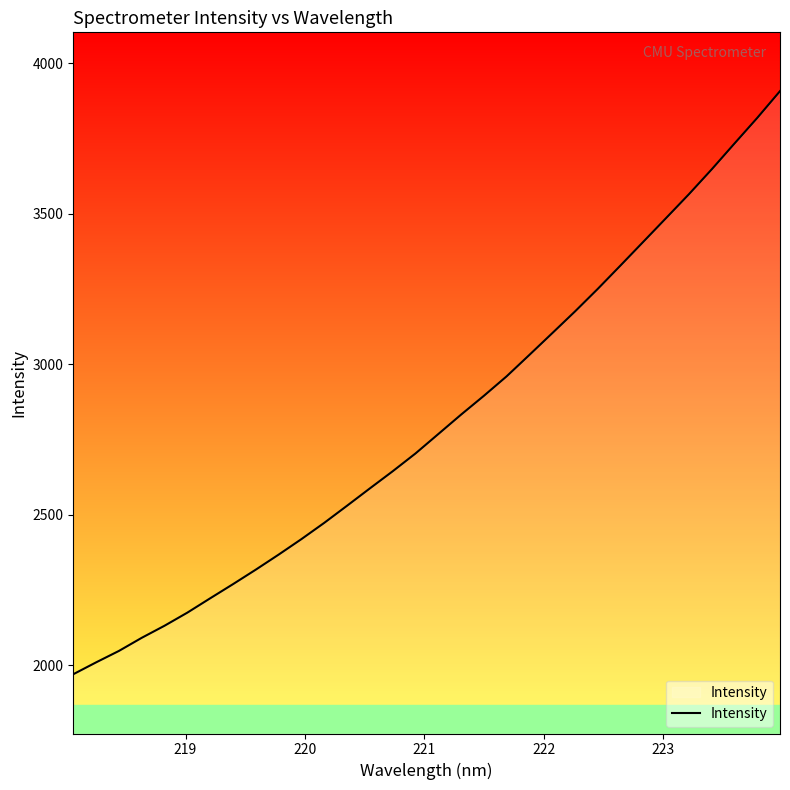

What is the difference between the maximum and minimum values?

1937.7